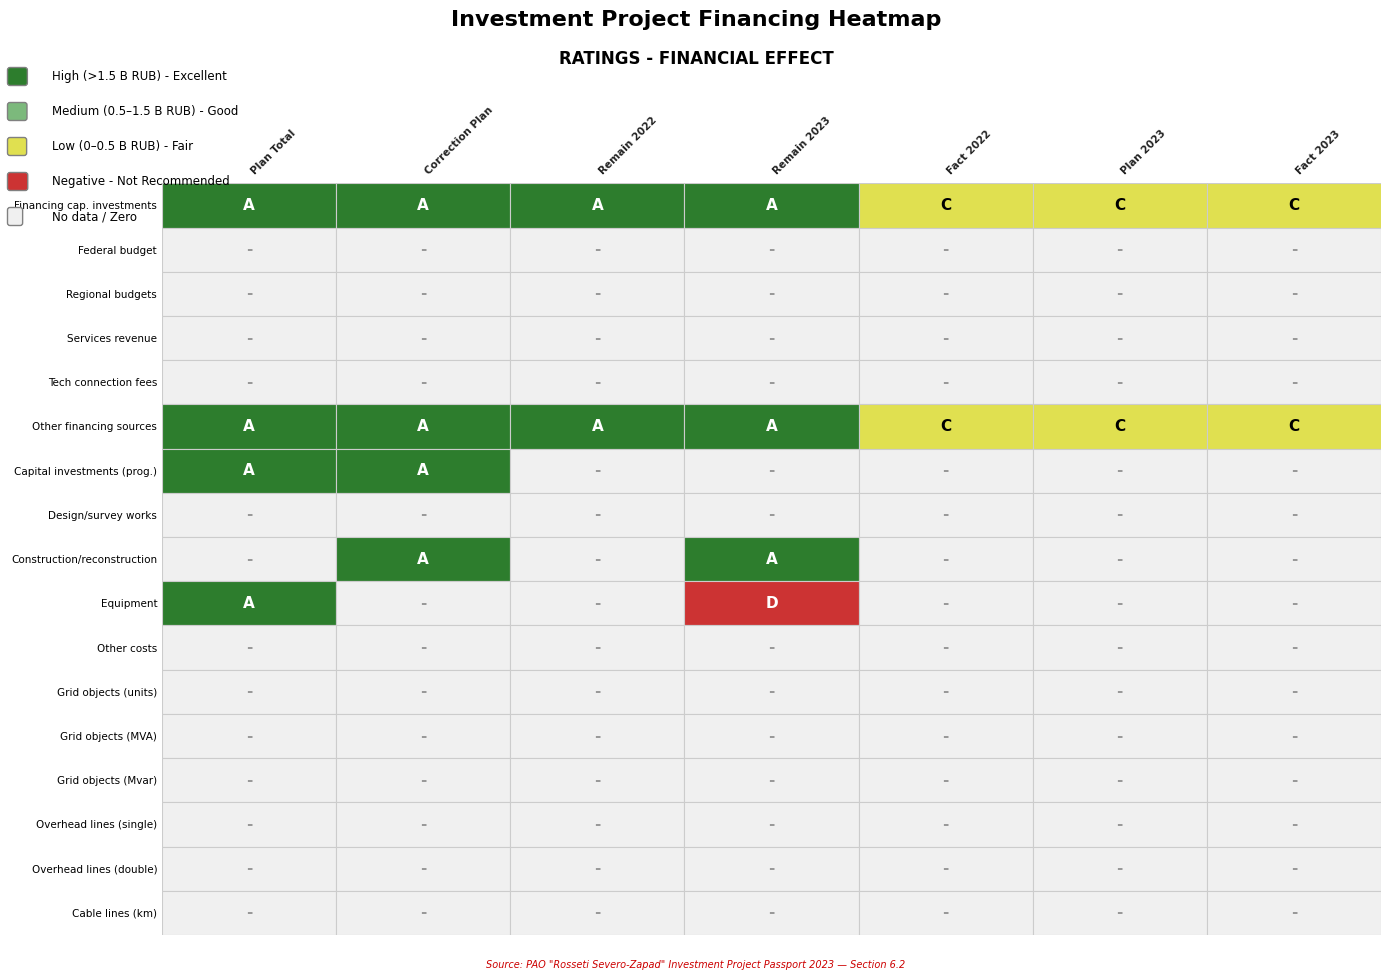

Reading left to right, extract all data points from this chart.

Plan Total: 0=2.4	1=0.0	2=0.0	3=0.0	4=0.0	5=2.4	6=2.1	7=0.0	8=0.0	9=2.1	10=0.0	11=0.0	12=0.0	13=0.0	14=0.0	15=0.0	16=0.0
Correction Plan: 0=2.4	1=0.0	2=0.0	3=0.0	4=0.0	5=2.4	6=2.1	7=0.0	8=2.1	9=0.0	10=0.0	11=0.0	12=0.0	13=0.0	14=0.0	15=0.0	16=0.0
Remain 2022: 0=1.8	1=0.0	2=0.0	3=0.0	4=0.0	5=1.8	6=0.0	7=0.0	8=0.0	9=0.0	10=0.0	11=0.0	12=0.0	13=0.0	14=0.0	15=0.0	16=0.0
Remain 2023: 0=1.7	1=0.0	2=0.0	3=0.0	4=0.0	5=1.7	6=0.0	7=0.0	8=2.1	9=-2.1	10=0.0	11=0.0	12=0.0	13=0.0	14=0.0	15=0.0	16=0.0
Fact 2022: 0=0.1	1=0.0	2=0.0	3=0.0	4=0.0	5=0.1	6=0.0	7=0.0	8=0.0	9=0.0	10=0.0	11=0.0	12=0.0	13=0.0	14=0.0	15=0.0	16=0.0
Plan 2023: 0=0.1	1=0.0	2=0.0	3=0.0	4=0.0	5=0.1	6=0.0	7=0.0	8=0.0	9=0.0	10=0.0	11=0.0	12=0.0	13=0.0	14=0.0	15=0.0	16=0.0
Fact 2023: 0=0.0	1=0.0	2=0.0	3=0.0	4=0.0	5=0.0	6=0.0	7=0.0	8=0.0	9=0.0	10=0.0	11=0.0	12=0.0	13=0.0	14=0.0	15=0.0	16=0.0